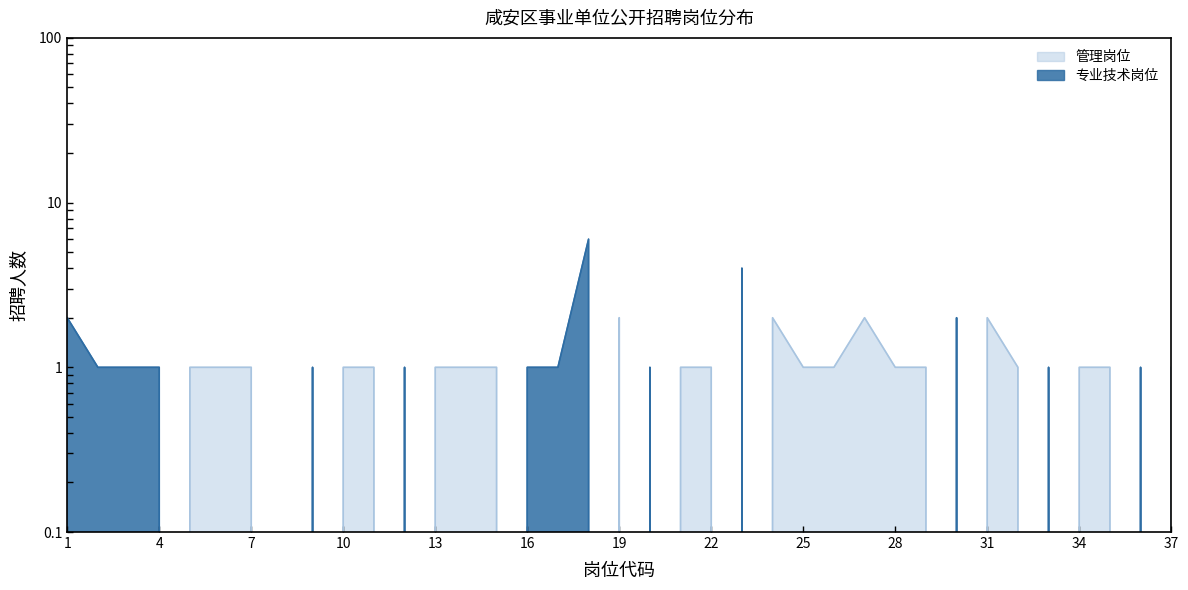

Is it true that 管理岗位 equals 1 at 25?

True